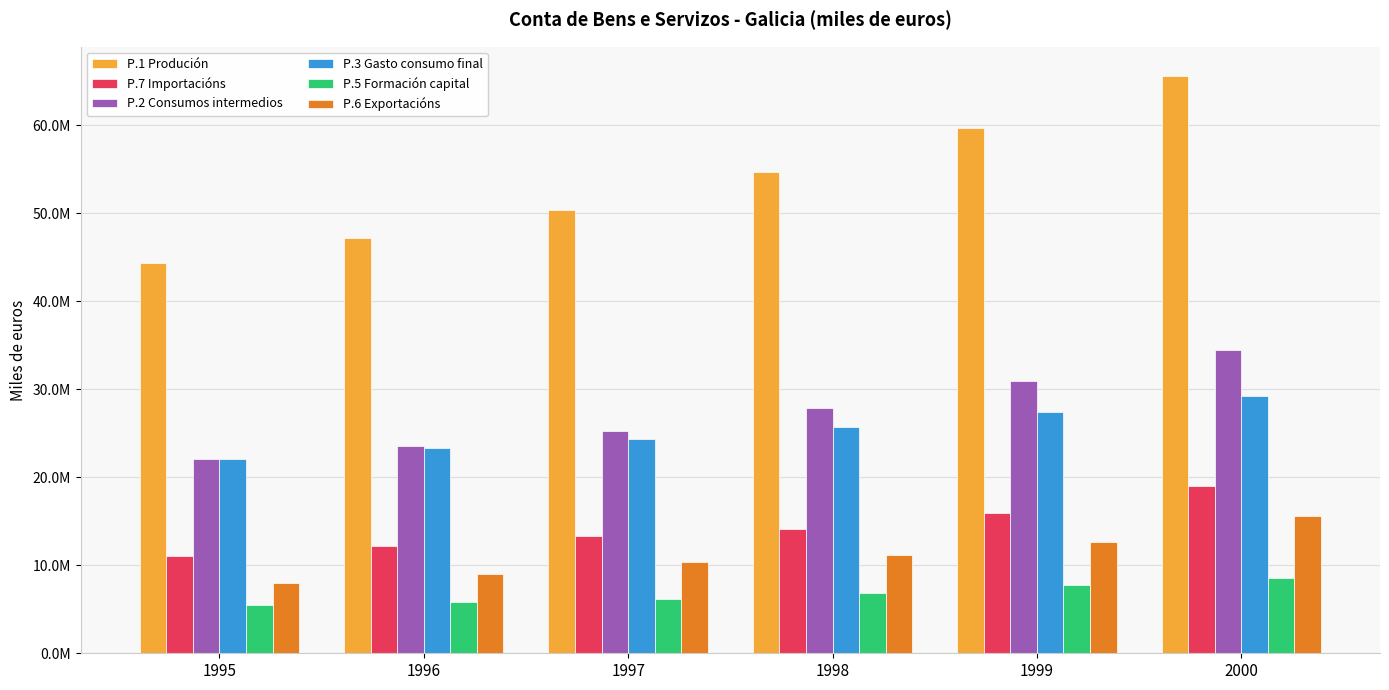

What are all the series names shown in the legend?

P.1 Produción, P.7 Importacións, P.2 Consumos intermedios, P.3 Gasto consumo final, P.5 Formación capital, P.6 Exportacións